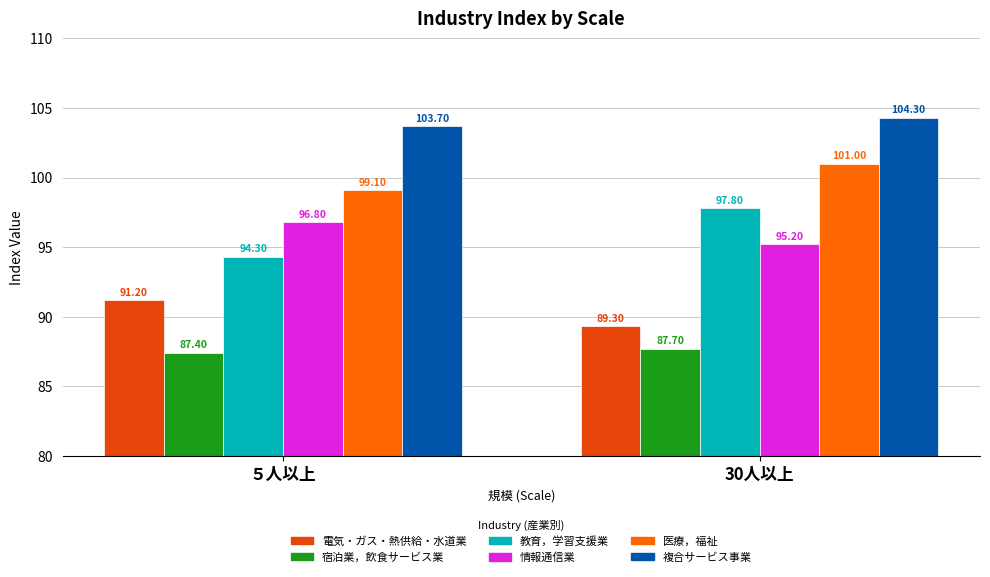

How many bars are there in total?

12